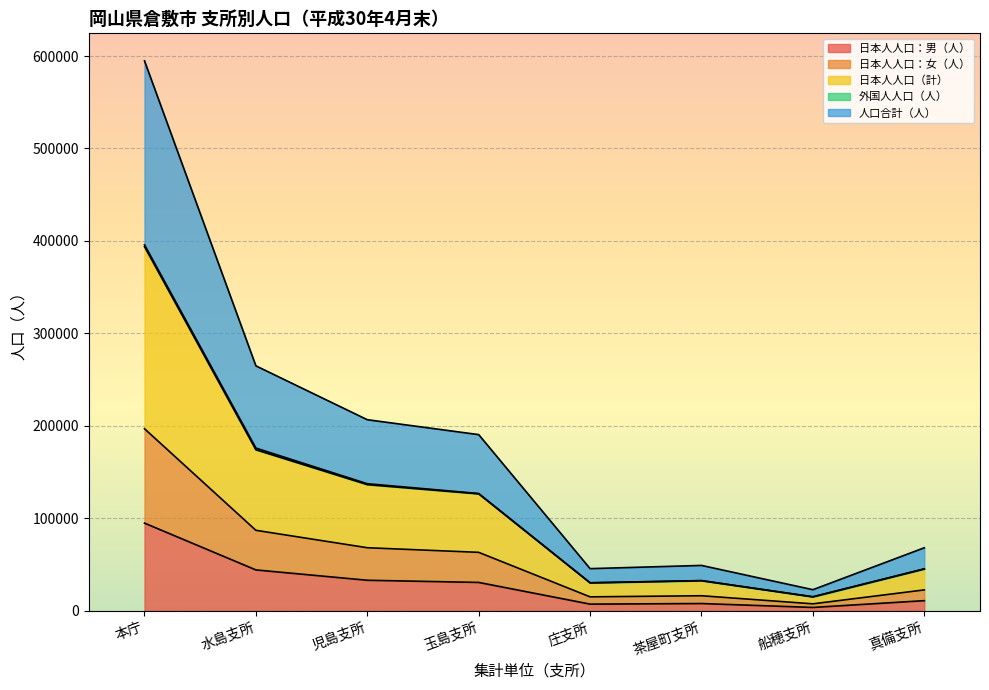

Is the value of 人口合計（人） at 茶屋町支所 greater than the value of 日本人人口（計） at 玉島支所?

No